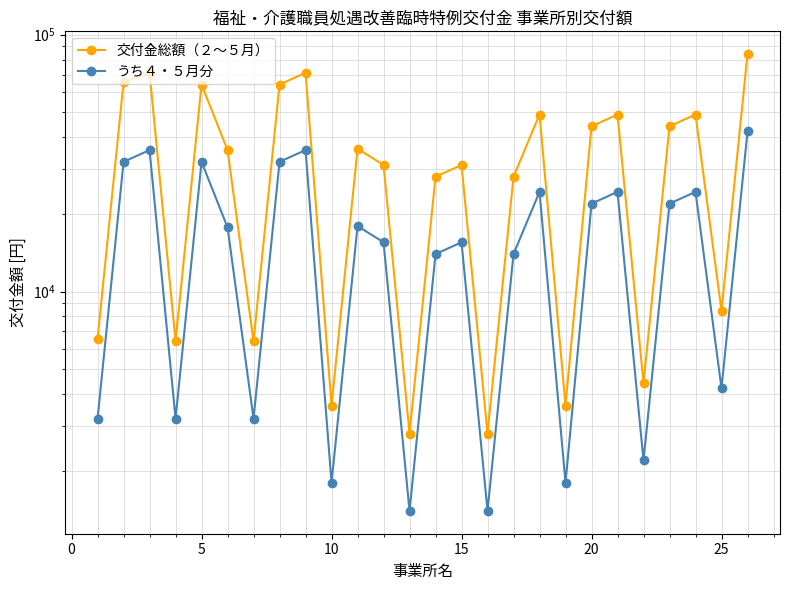

What is the highest value of the うち４・５月分 series?

42000